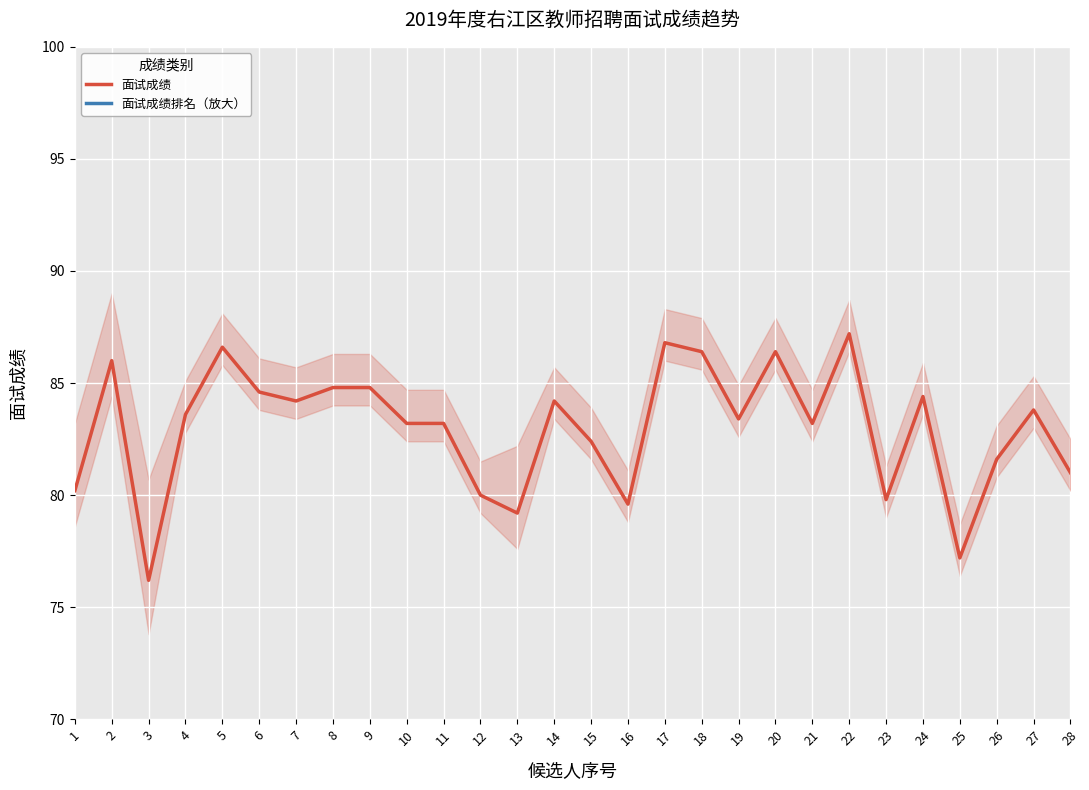

Reading left to right, transcribe all the data shown in this chart.

面试成绩: 80.2	86.0	76.2	83.6	86.6	84.6	84.2	84.8	84.8	83.2	83.2	80.0	79.2	84.2	82.4	79.6	86.8	86.4	83.4	86.4	83.2	87.2	79.8	84.4	77.2	81.6	83.8	81.0
面试成绩排名（放大）: 126.0	126.0	151.0	101.0	101.0	101.0	101.0	101.0	101.0	101.0	101.0	101.0	126.0	101.0	101.0	101.0	101.0	101.0	101.0	101.0	101.0	101.0	101.0	101.0	101.0	101.0	101.0	101.0